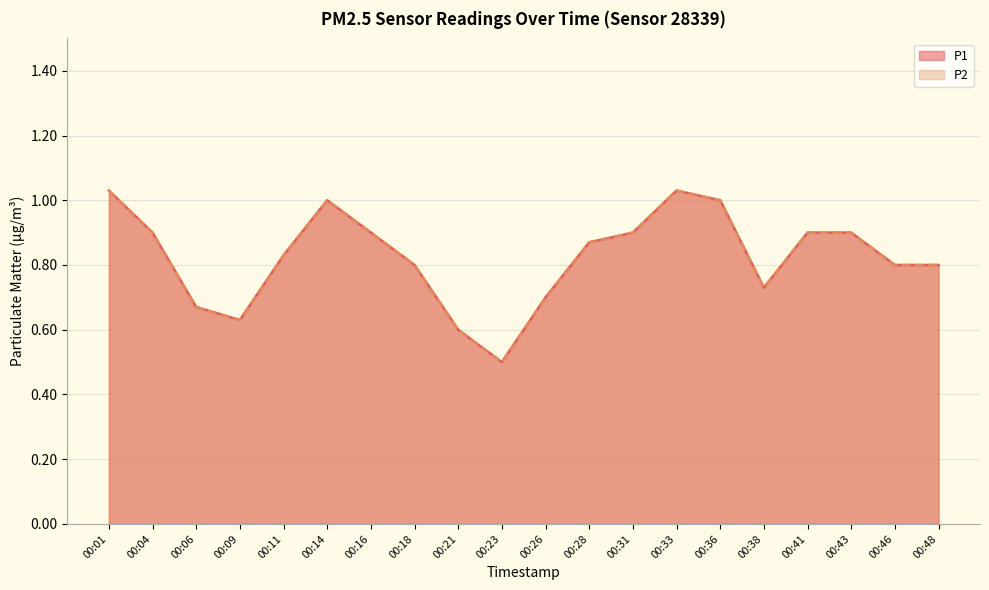

Which has a higher value, 00:01 or 00:26?

00:01